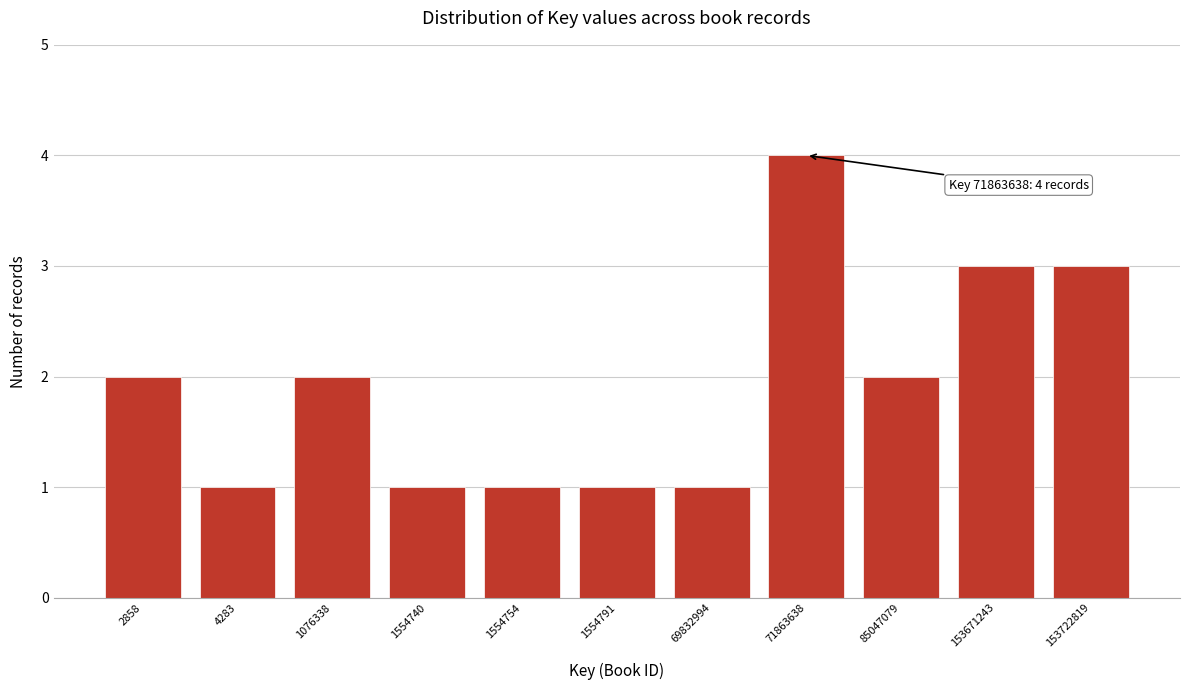

Reading left to right, list all the values displayed in this chart.

2	1	2	1	1	1	1	4	2	3	3